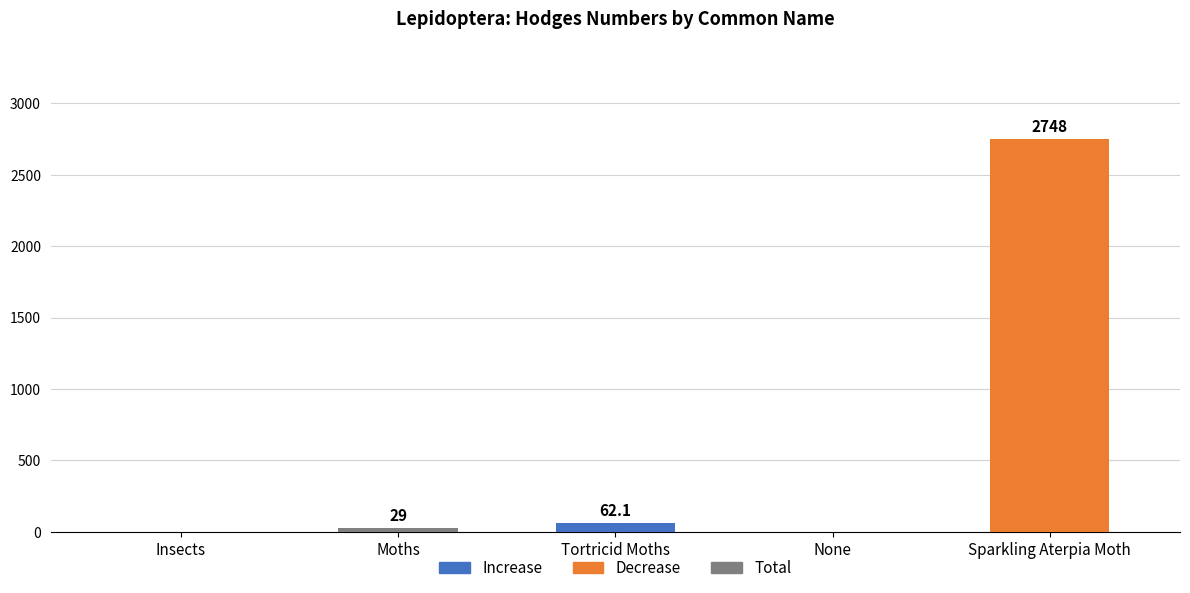

What is the maximum value shown in the chart?

2748.0